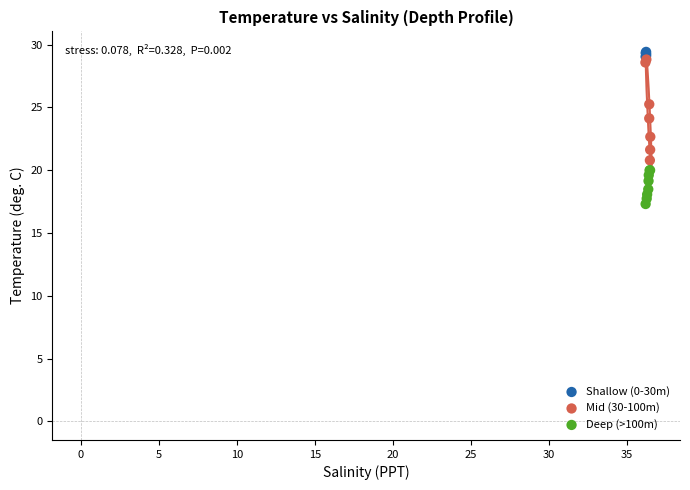

What are all the series names shown in the legend?

Shallow (0-30m), Mid (30-100m), Deep (>100m)